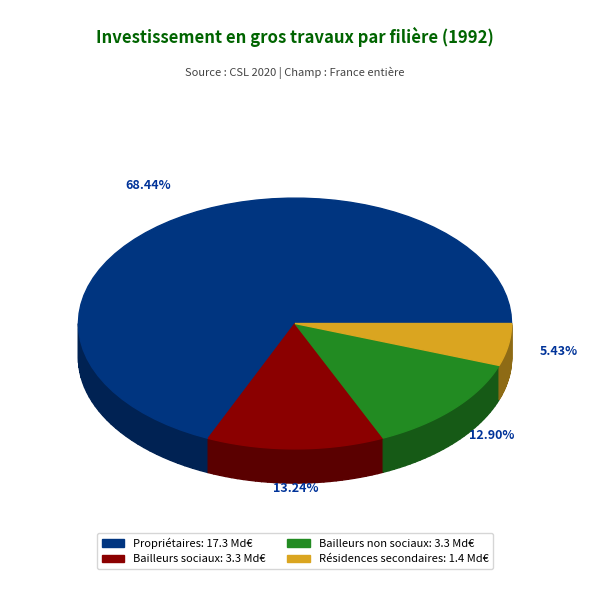

True or false: Résidences secondaires accounts for 5% of the total.

True